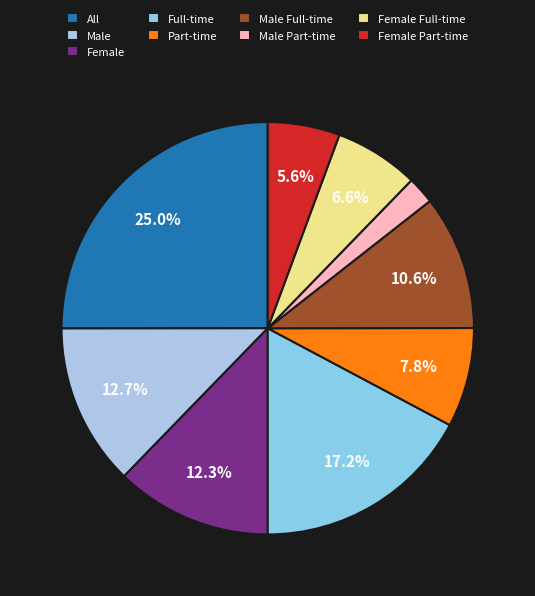

Is Female Full-time the majority of the pie?

No